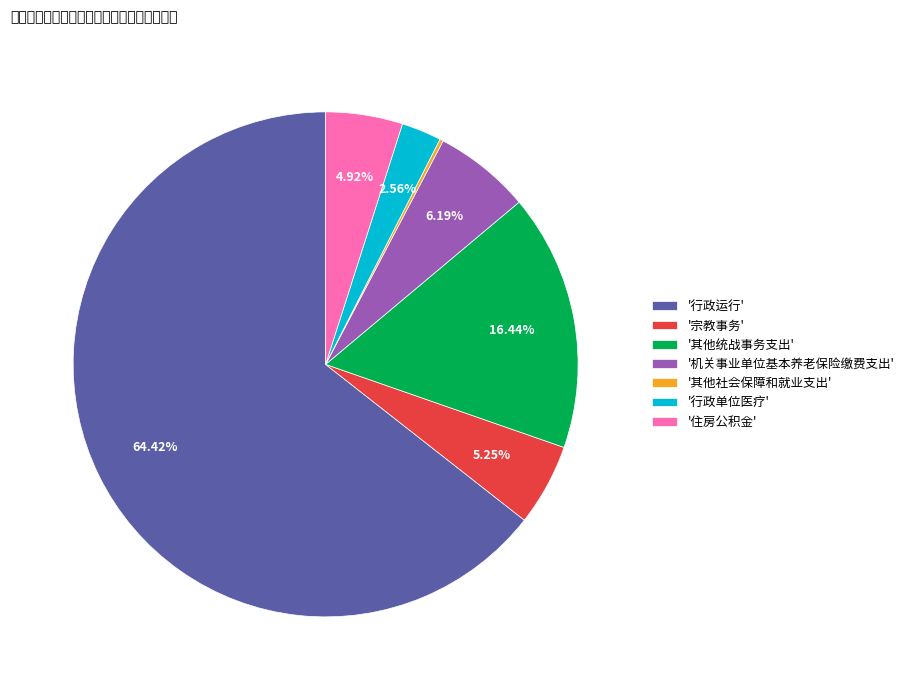

Combined, do '行政运行' and '机关事业单位基本养老保险缴费支出' account for over 50%?

Yes